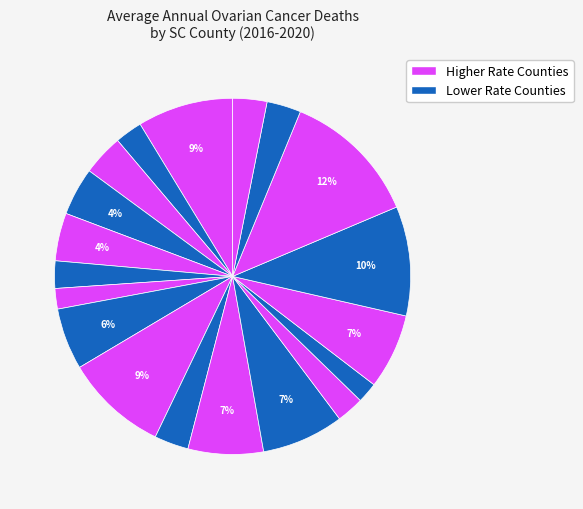

How many segments does this pie chart have?

19